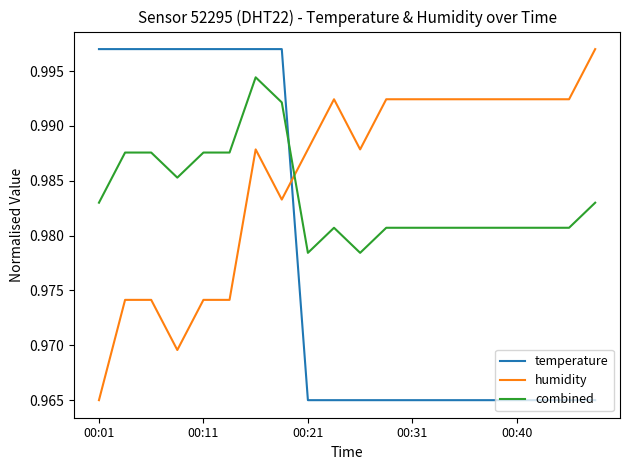

At how many categories does at least one series exceed 0?

20